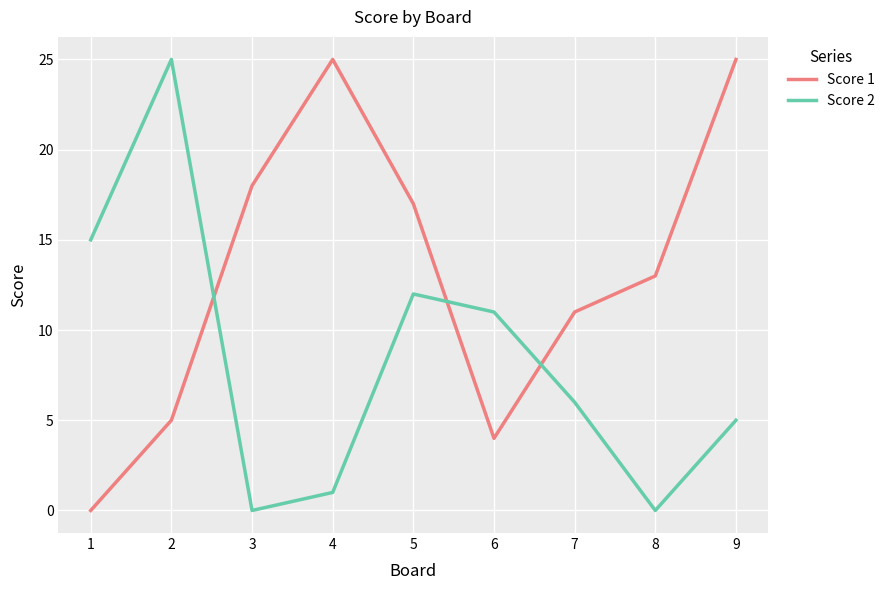

True or false: Score 1 has a value of 25 at 9.

True